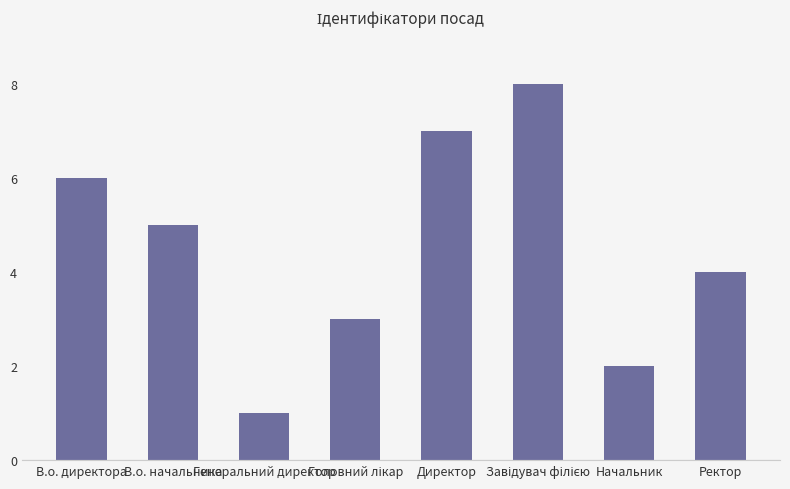

What is the sum of all values?

36